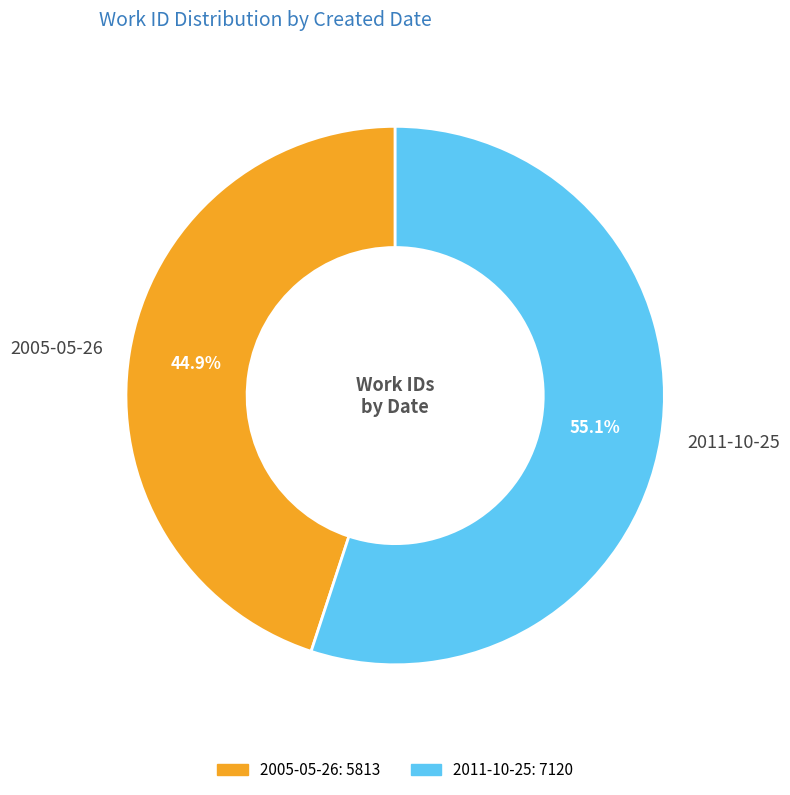

Is there any slice that represents more than half of the pie?

Yes